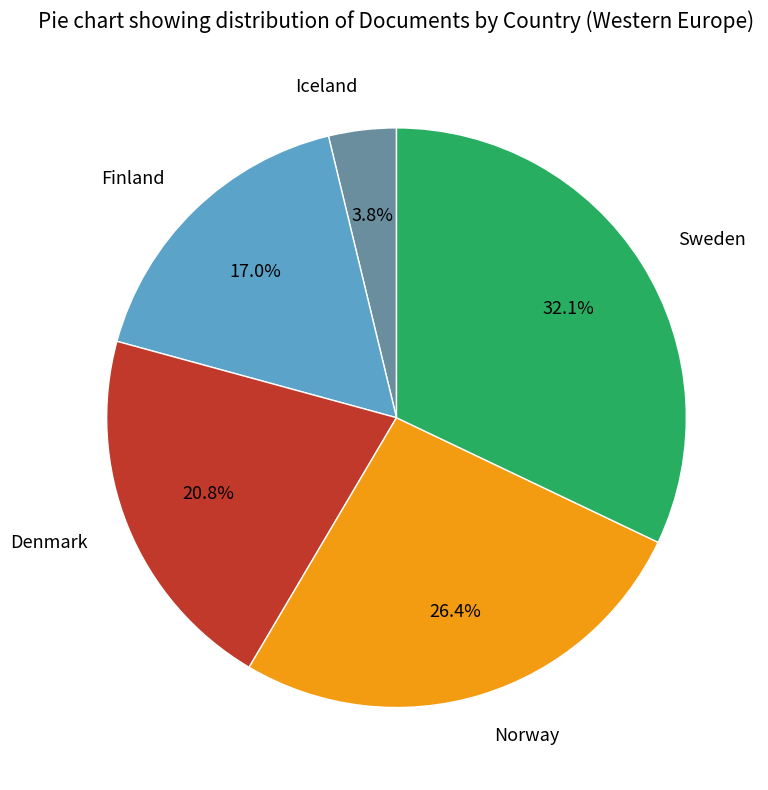

How many segments does this pie chart have?

5